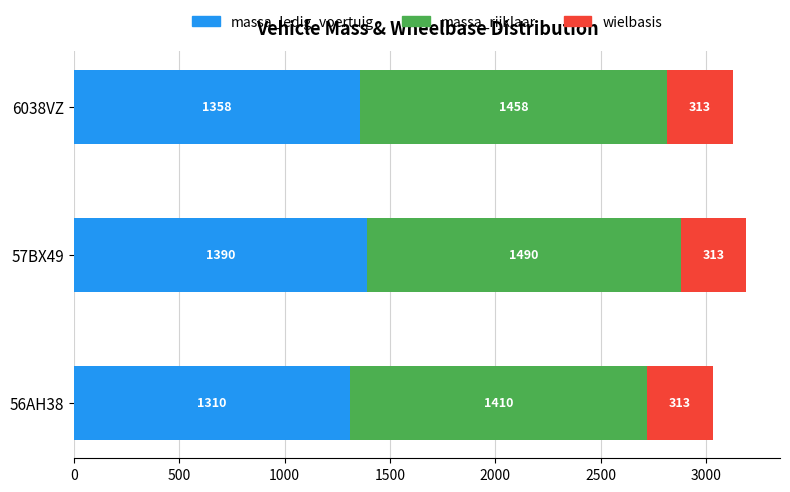

What are all the series names shown in the legend?

massa_ledig_voertuig, massa_rijklaar, wielbasis